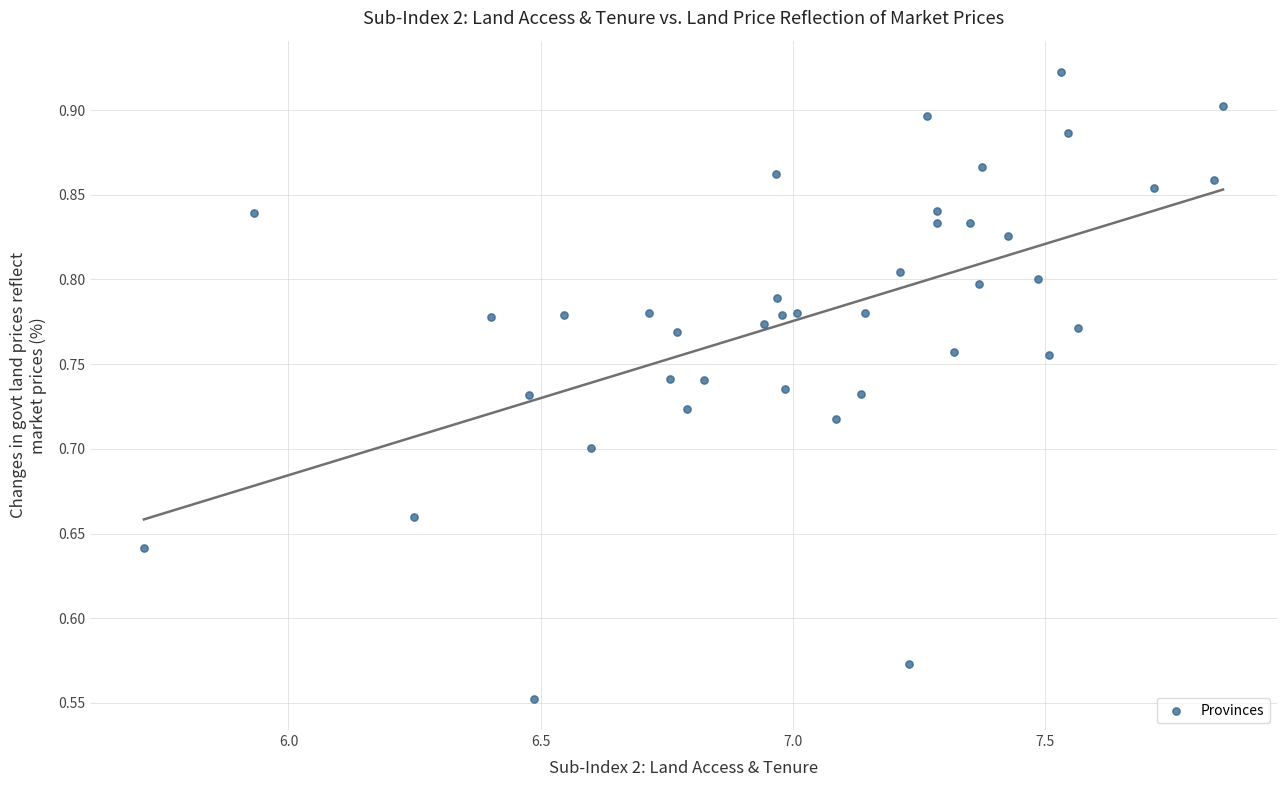

What is the range of X values (max minus min)?

2.1